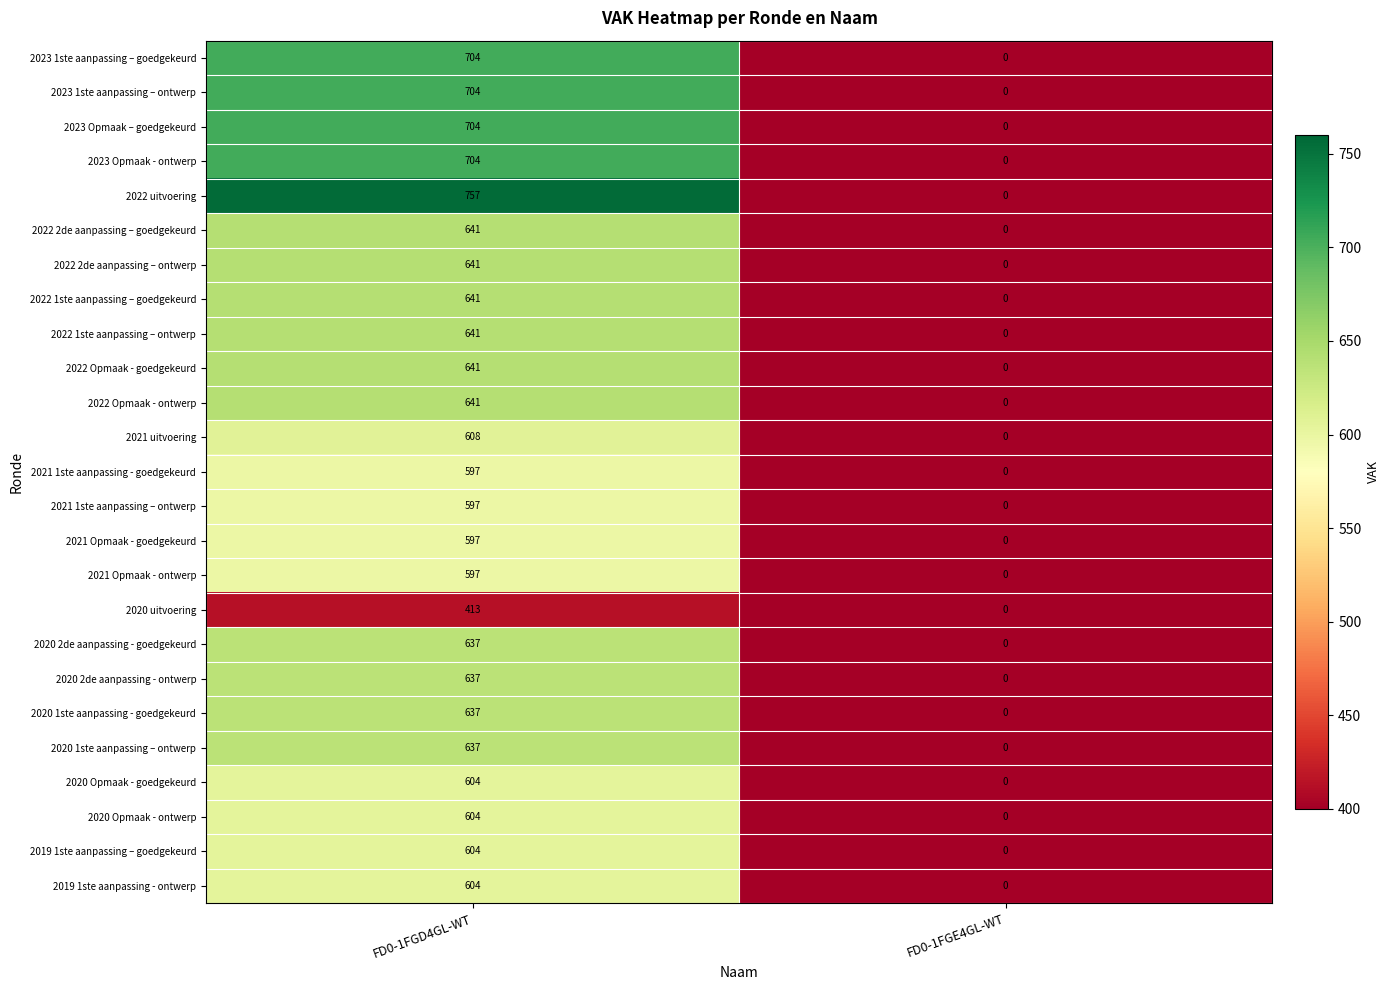

True or false: 2020 2de aanpassing - ontwerp has a value of 210 at FD0-1FGE4GL-WT.

False